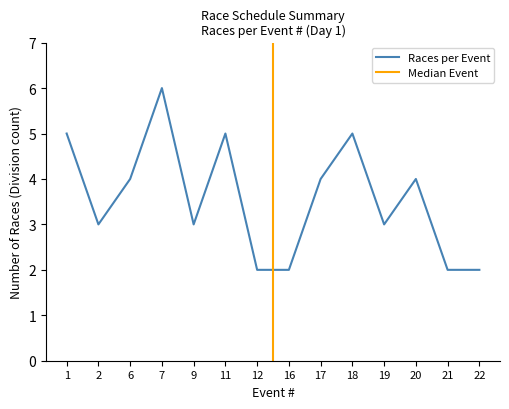

Which category has the lowest value across all series?

12